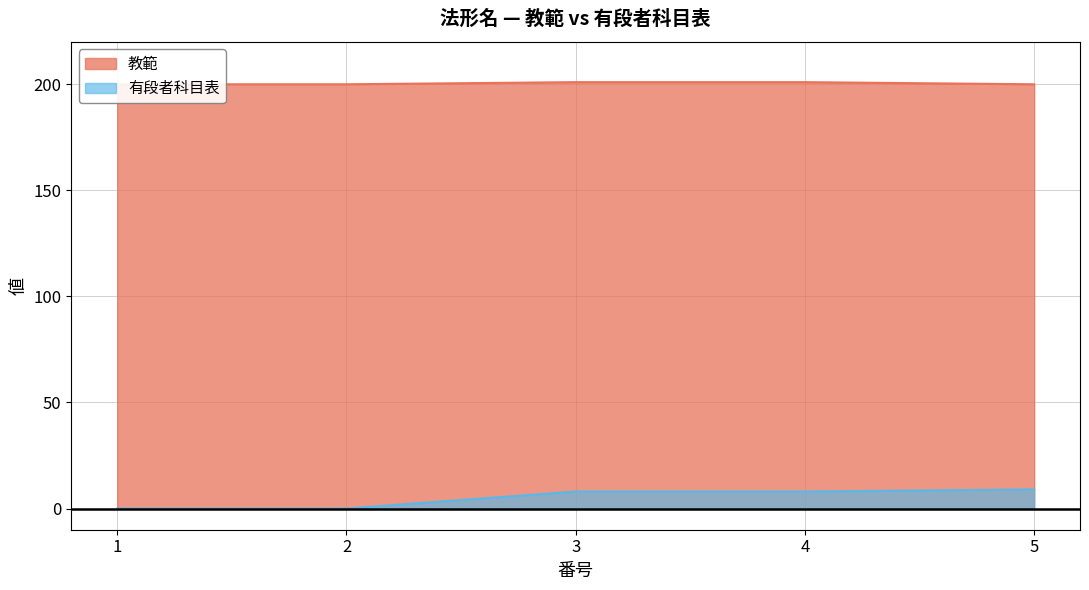

True or false: 有段者科目表 has more than 1 interior local peaks.

False